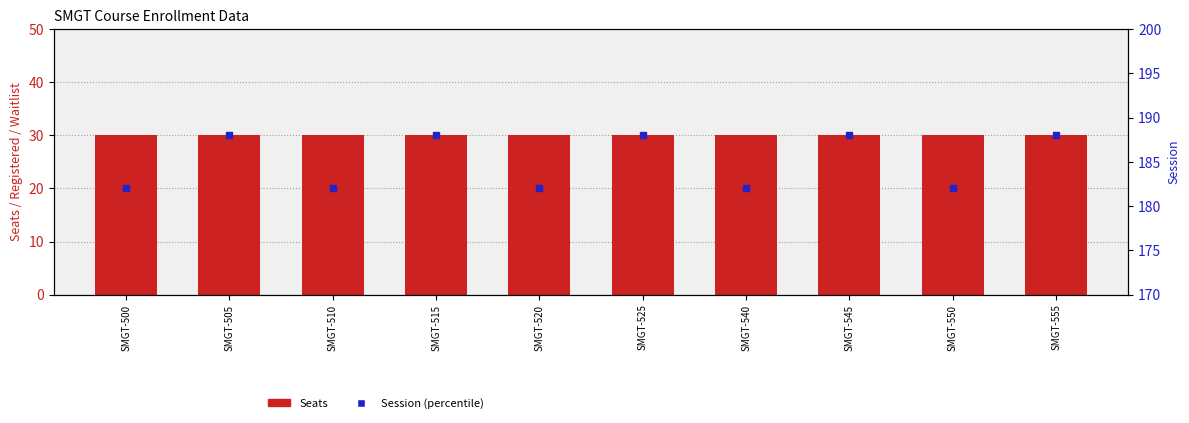

Reading left to right, what are all the values shown in this chart?

Seats: SMGT-500=30	SMGT-505=30	SMGT-510=30	SMGT-515=30	SMGT-520=30	SMGT-525=30	SMGT-540=30	SMGT-545=30	SMGT-550=30	SMGT-555=30
Registered: SMGT-500=0	SMGT-505=0	SMGT-510=0	SMGT-515=0	SMGT-520=0	SMGT-525=0	SMGT-540=0	SMGT-545=0	SMGT-550=0	SMGT-555=0
Session: SMGT-500=182	SMGT-505=188	SMGT-510=182	SMGT-515=188	SMGT-520=182	SMGT-525=188	SMGT-540=182	SMGT-545=188	SMGT-550=182	SMGT-555=188